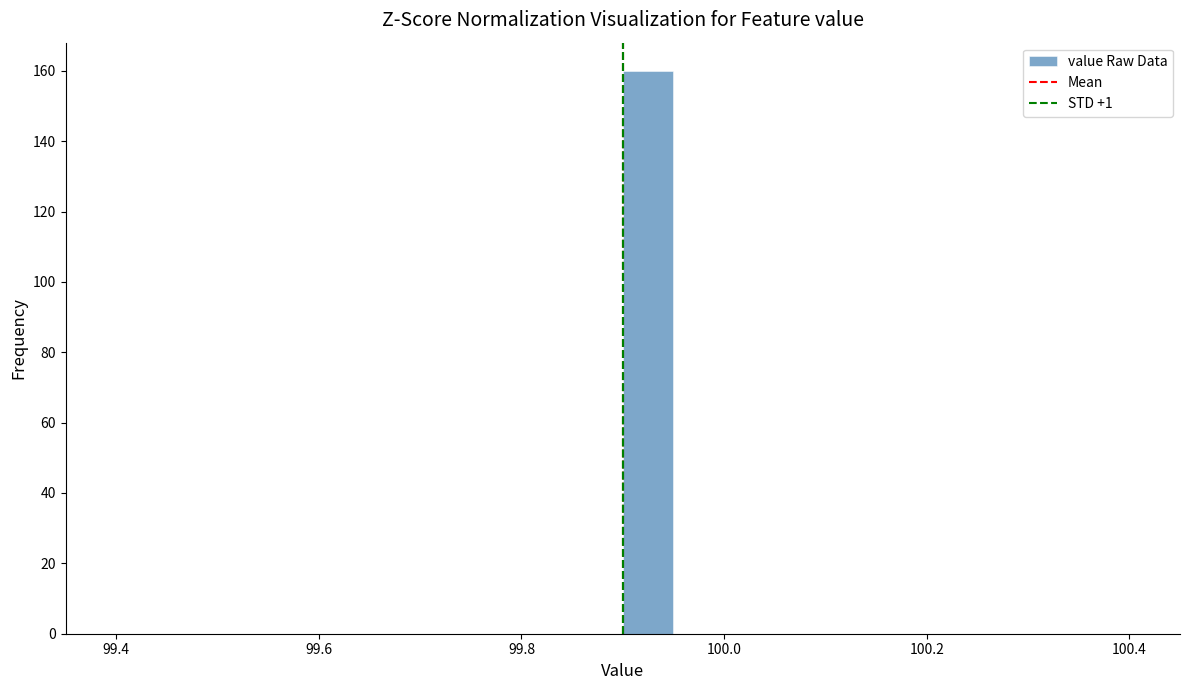

Read against the x-axis, roughly where is the centre of the tallest bar?

99.92